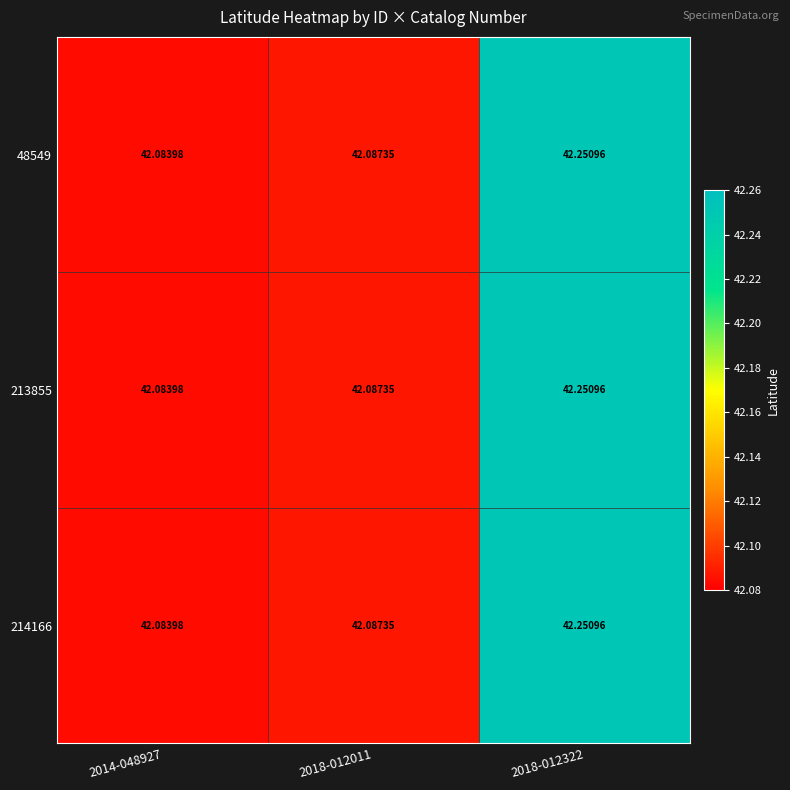

At which category is the sum across all series the highest?

2018-012322